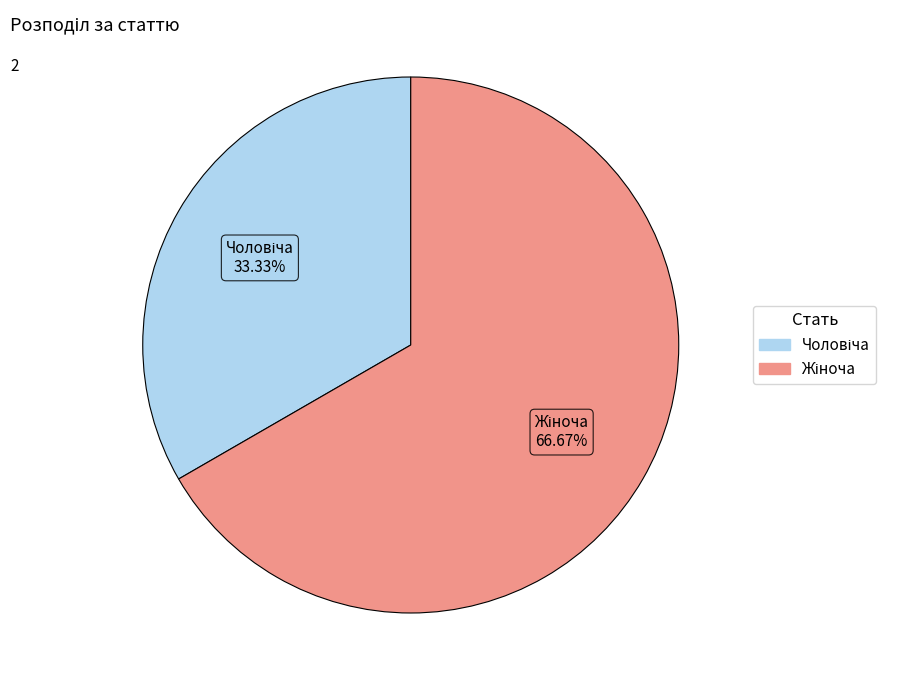

Is there any slice that represents more than half of the pie?

Yes